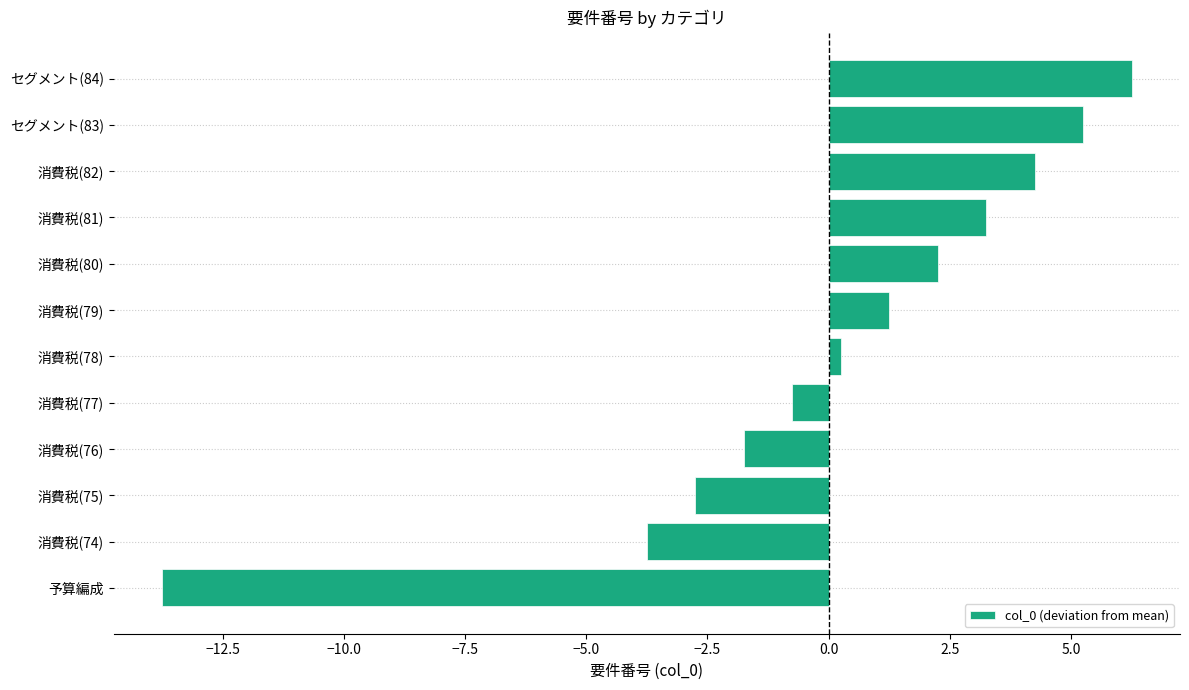

Which category has the highest value across all series?

セグメント(84)